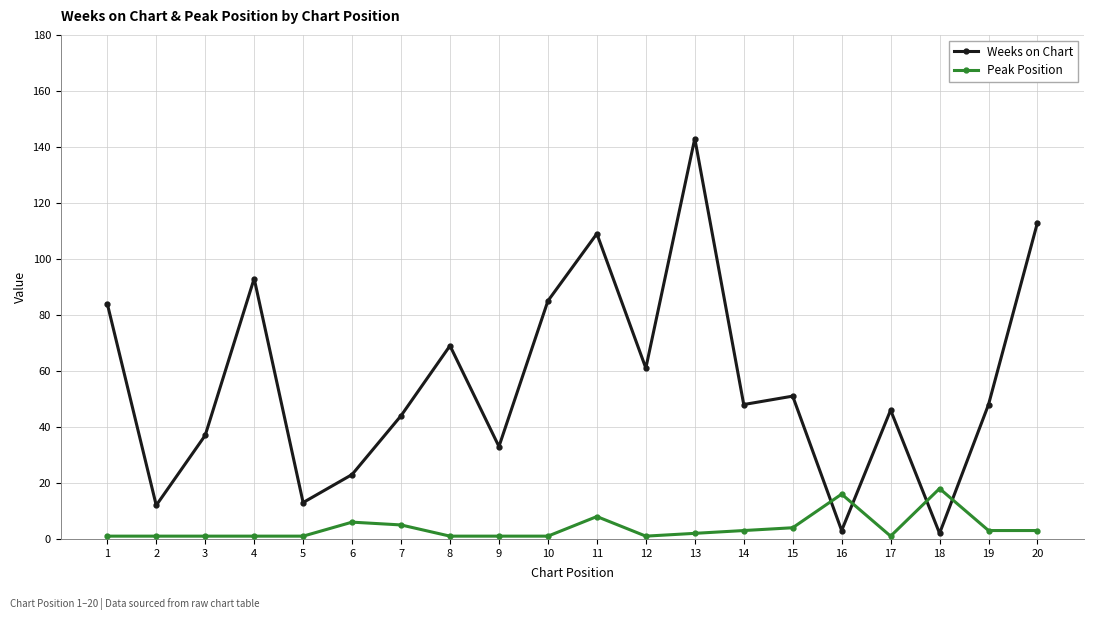

How many values in the Peak Position series are below 2?

10